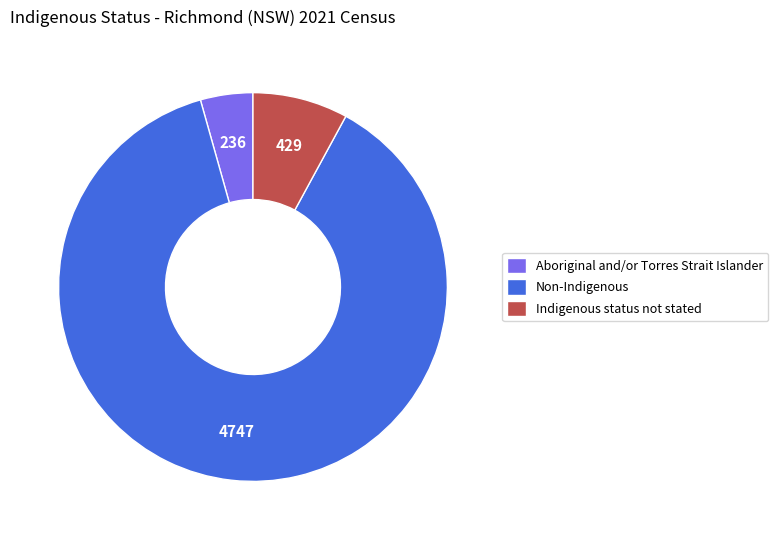

The Indigenous status not stated slice represents 21% of the pie. True or false?

False